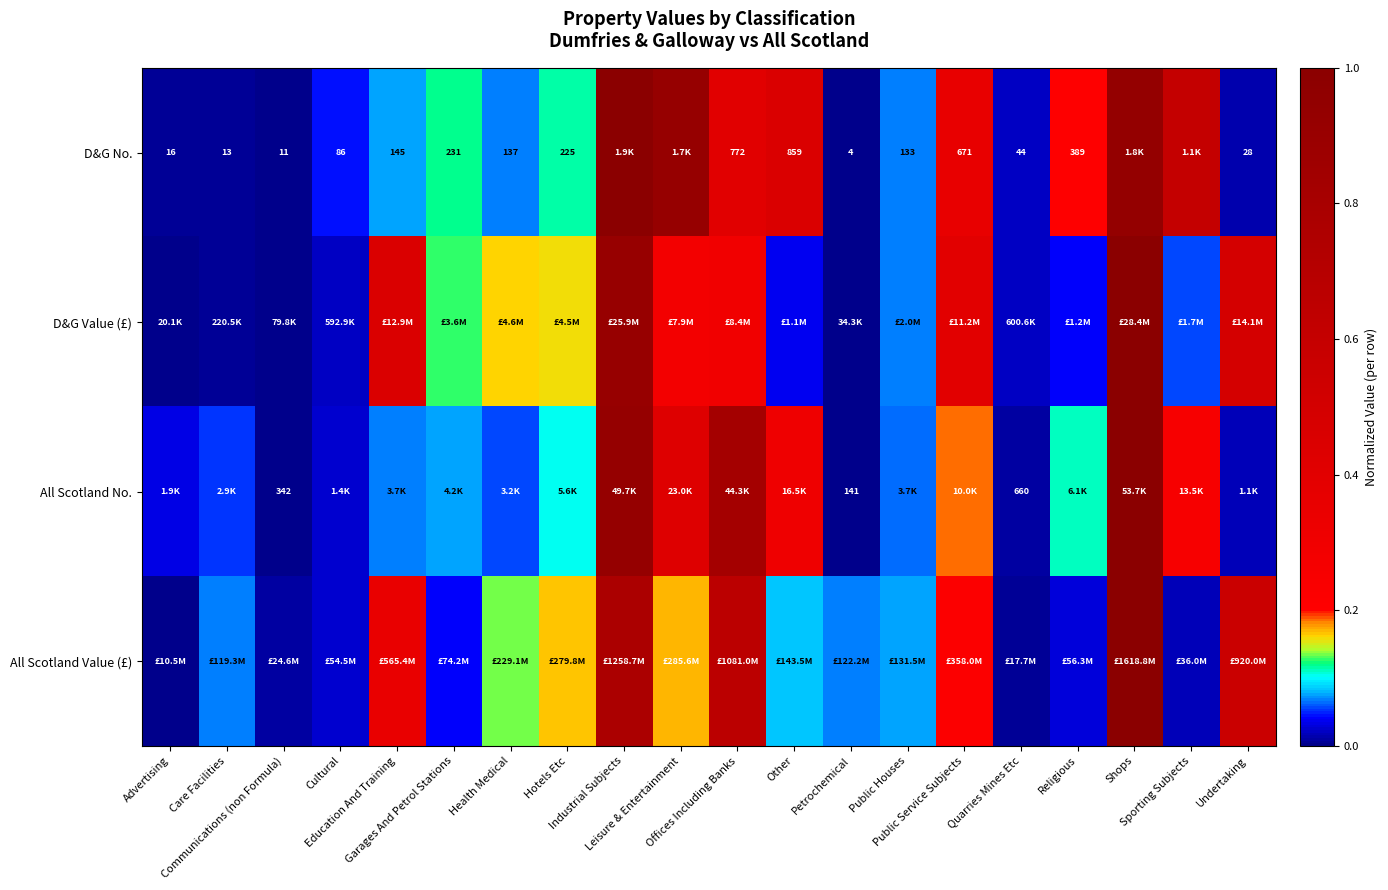

At which category is the sum across all series the highest?

Shops